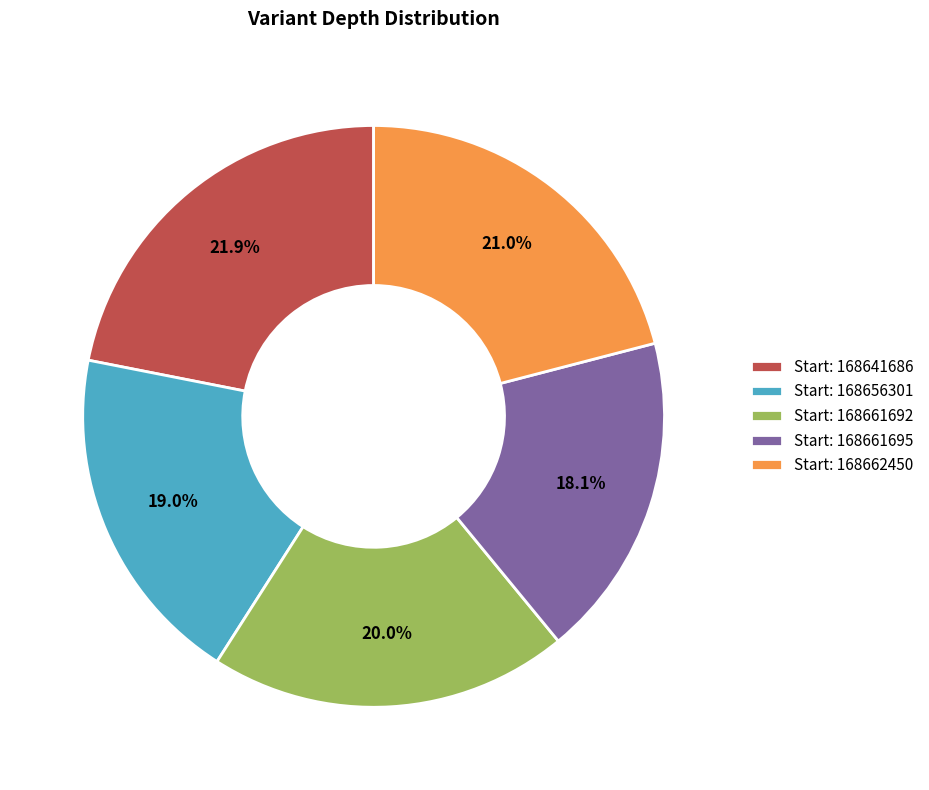

Which category has the biggest portion of the pie?

Start: 168641686